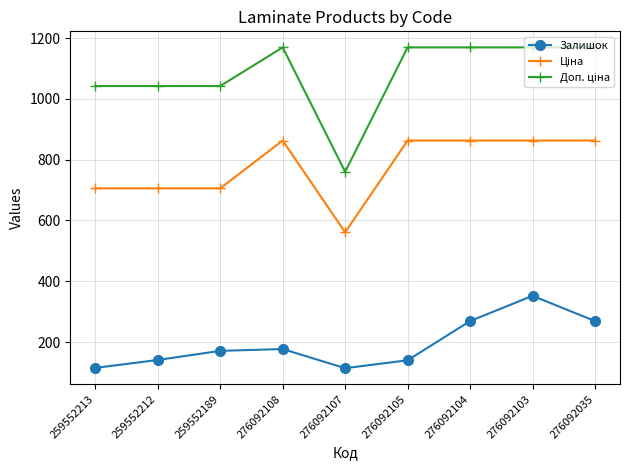

At how many categories does at least one series exceed 246?

9